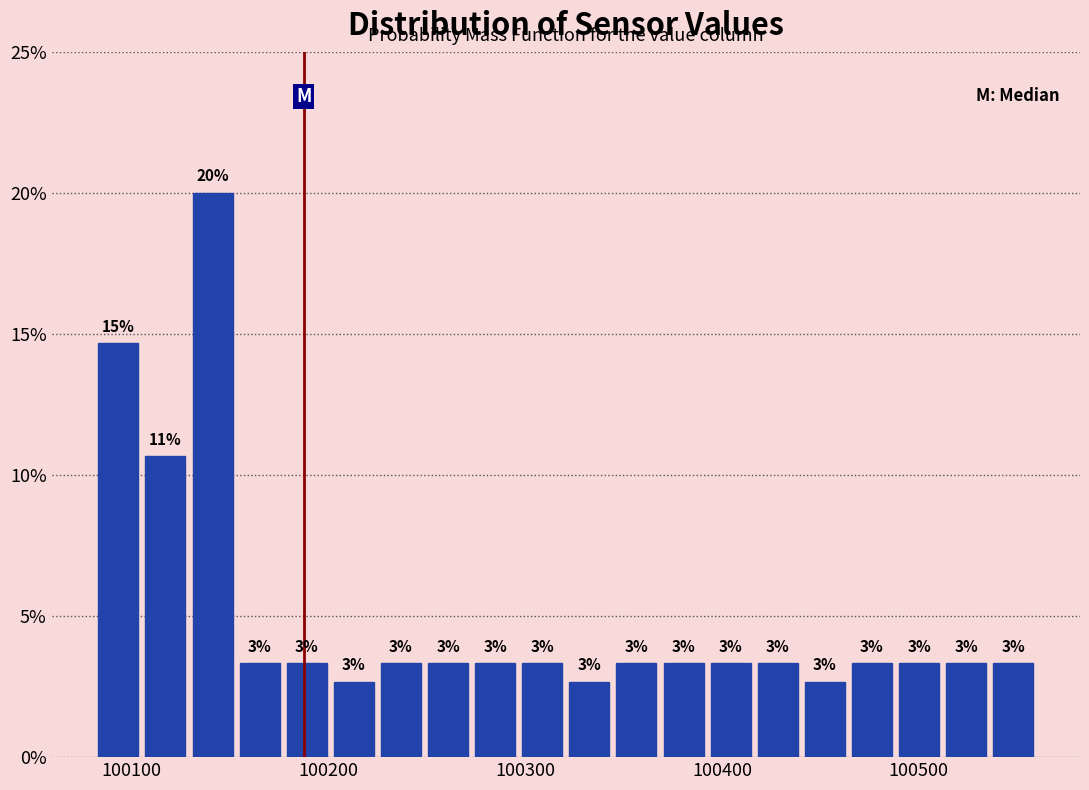

Read against the x-axis, roughly where is the centre of the tallest bar?

100140